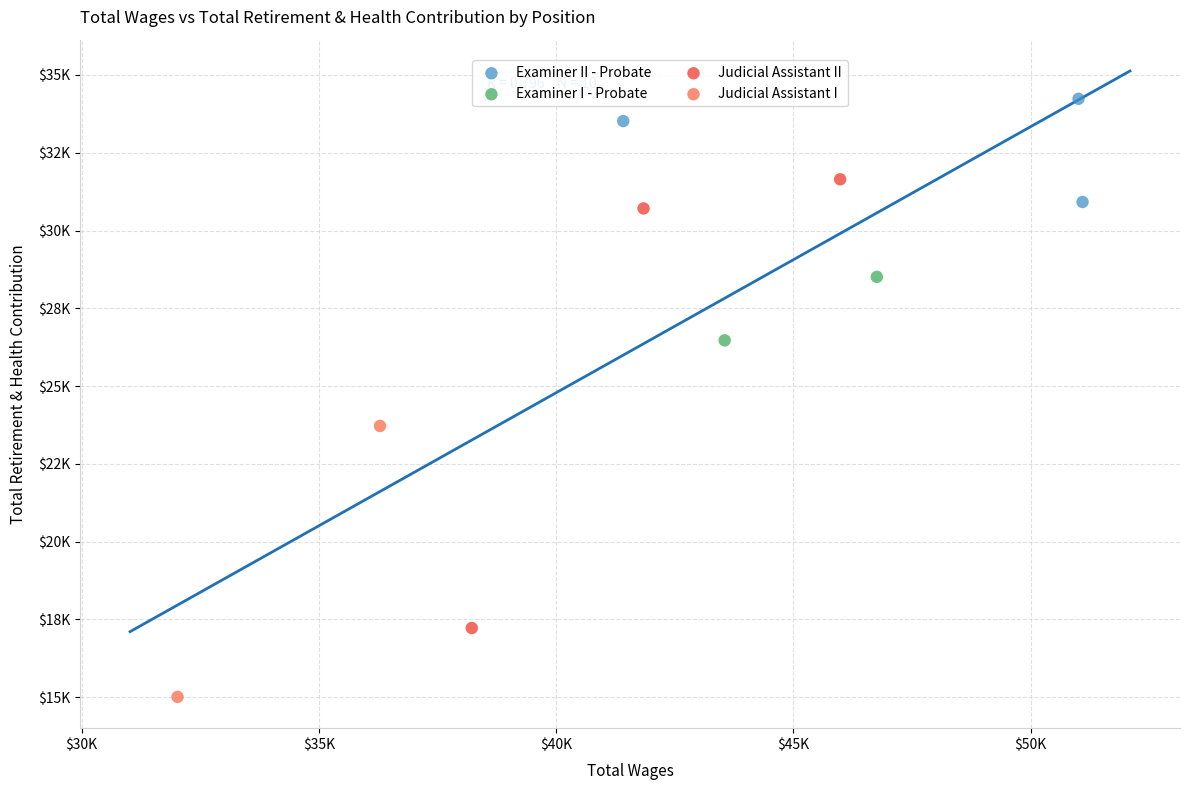

Which series contains the highest Y value?

Examiner II - Probate